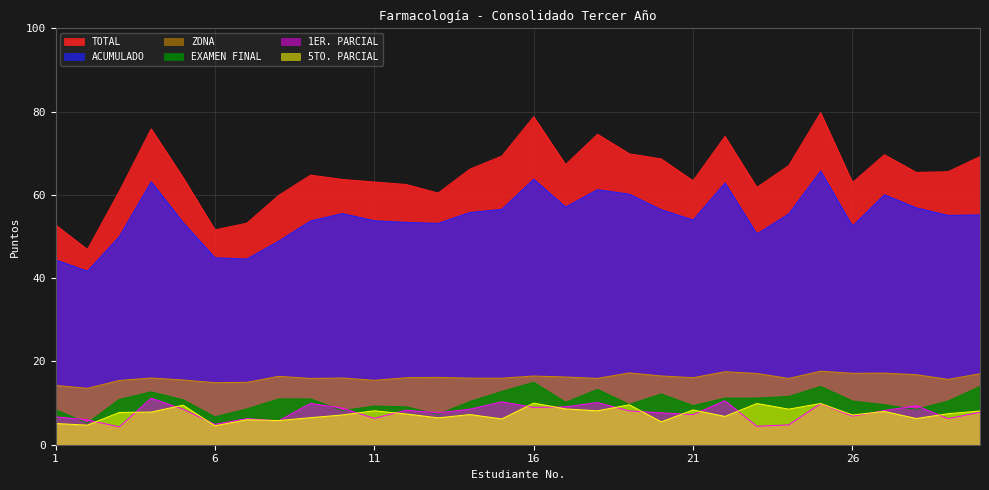

Reading left to right, transcribe all the data shown in this chart.

ZONA: 14.2	13.6	15.4	16.0	15.6	14.9	15.0	16.4	15.9	16.0	15.5	16.1	16.2	16.0	16.0	16.5	16.3	15.9	17.2	16.5	16.1	17.5	17.1	15.9	17.7	17.1	17.2	16.8	15.7	17.1
TOTAL: 52.8	46.9	60.9	75.8	64.2	51.6	53.2	59.9	64.8	63.7	63.1	62.5	60.5	66.2	69.3	78.8	67.3	74.6	69.9	68.6	63.4	74.0	61.8	67.0	79.7	63.0	69.7	65.4	65.6	69.2
1ER. PARCIAL: 6.7	6.0	4.3	11.2	8.5	4.9	6.3	5.8	9.9	8.8	6.3	8.3	7.7	8.5	10.3	9.0	9.1	10.1	8.1	7.7	7.2	10.6	4.4	4.8	9.9	6.9	8.2	9.4	6.3	7.8
ACUMULADO: 44.4	41.7	50.0	63.1	53.4	44.9	44.6	48.9	53.8	55.5	53.8	53.4	53.1	55.8	56.5	63.8	57.1	61.3	60.2	56.4	54.0	62.9	50.6	55.4	65.7	52.5	60.0	56.9	55.1	55.2
5TO. PARCIAL: 5.1	4.7	7.8	7.8	9.5	4.5	6.0	5.8	6.5	7.2	8.2	7.4	6.5	7.2	6.2	10.0	8.6	8.2	9.6	5.5	8.3	6.8	9.9	8.6	9.9	7.2	8.0	6.3	7.5	8.1
EXAMEN FINAL: 8.4	5.2	10.9	12.7	10.8	6.7	8.6	11.0	11.0	8.2	9.3	9.1	7.3	10.4	12.8	15.0	10.2	13.3	9.7	12.2	9.4	11.2	11.2	11.6	14.0	10.5	9.6	8.5	10.5	14.0